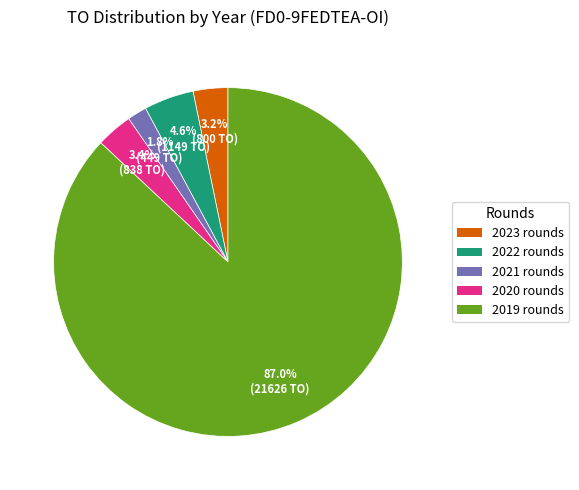

Is there any slice that represents more than half of the pie?

Yes